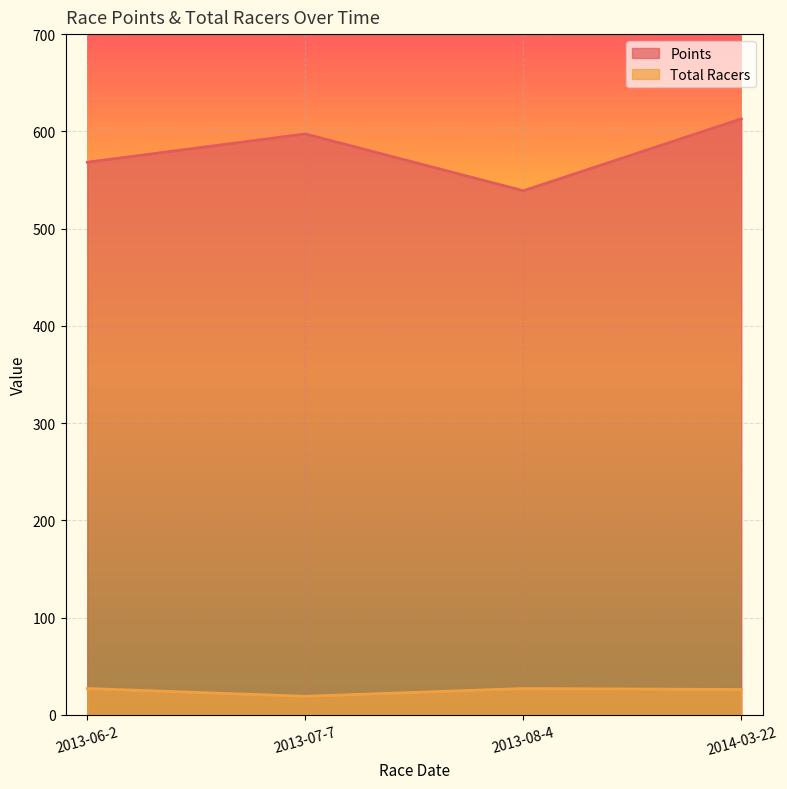

Is the value of Points at 2014-03-22 greater than the value of Total Racers at 2013-07-7?

Yes